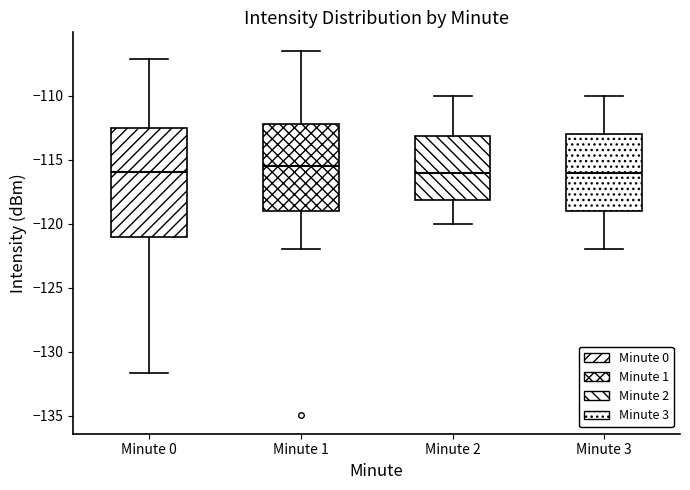

Reading left to right, read every box against the y-axis: the position of its median line, the range the box covers, and the ends of its whiskers. The values are not printed on the chart, so give them approximately, as read against the axis.

Minute 0: median -116.0, box -121.0 to -112.5, whiskers -131.5 to -107.0
Minute 1: median -115.5, box -119.0 to -112.0, whiskers -122.0 to -106.5
Minute 2: median -116.0, box -118.0 to -113.0, whiskers -120.0 to -110.0
Minute 3: median -116.0, box -119.0 to -113.0, whiskers -122.0 to -110.0